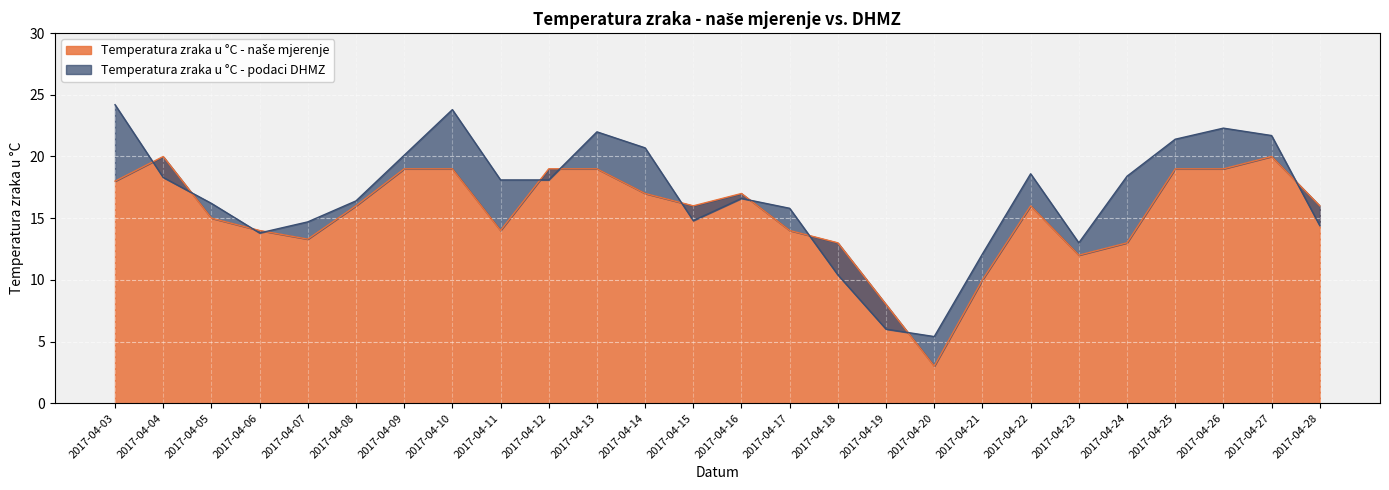

At which label is Temperatura zraka u °C - naše mjerenje closest to 11?

2017-04-21